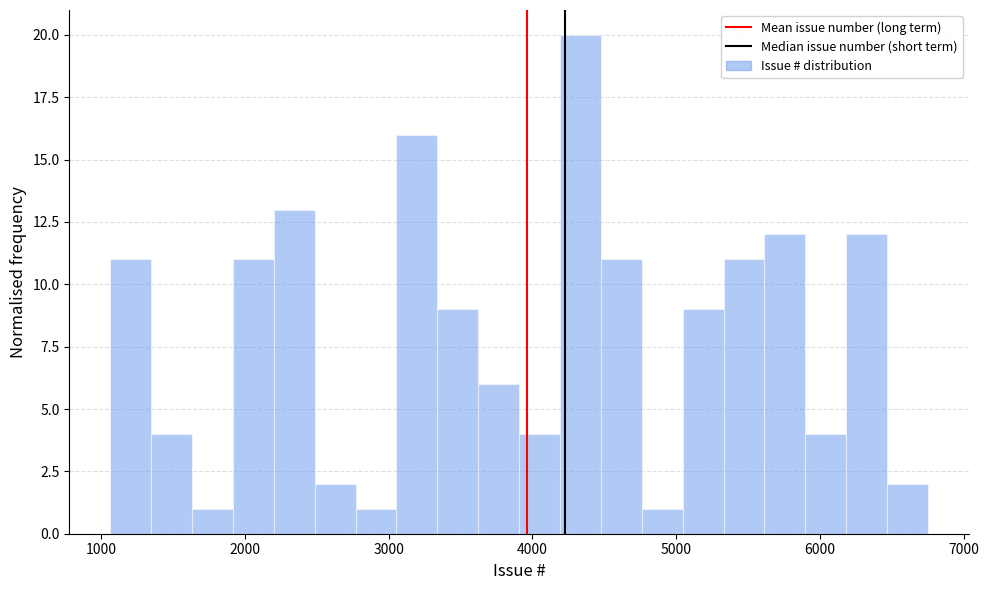

Read against the x-axis, roughly where is the centre of the tallest bar?

4300